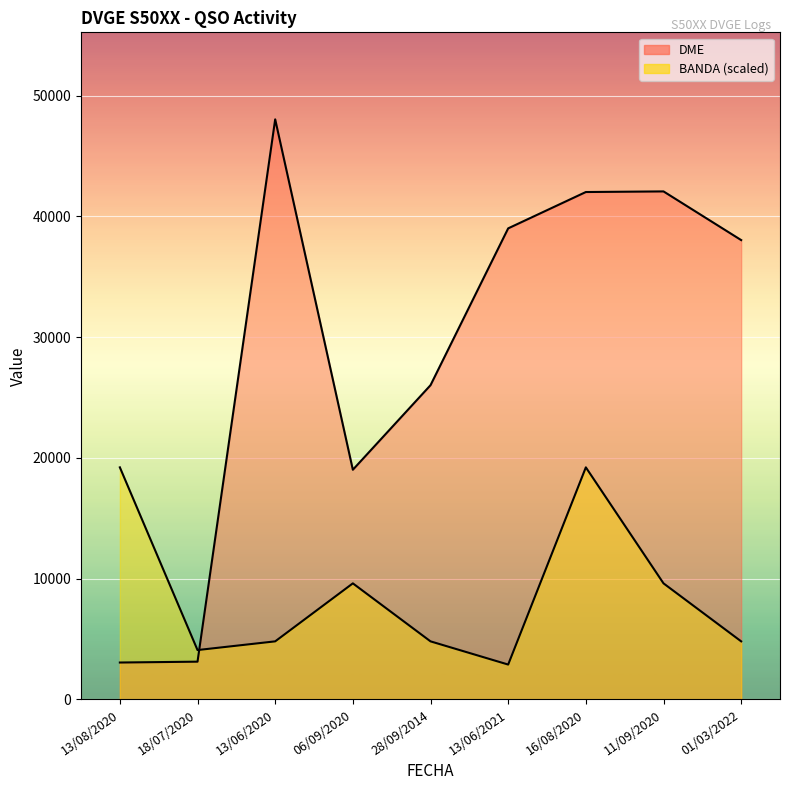

How many values in the DME series are below 38039?

4